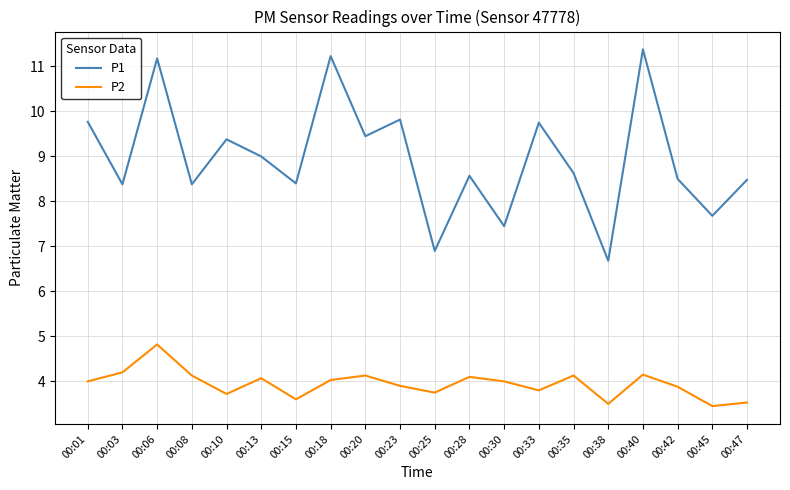

What is the difference between the maximum and minimum values in the P1 series?

4.7